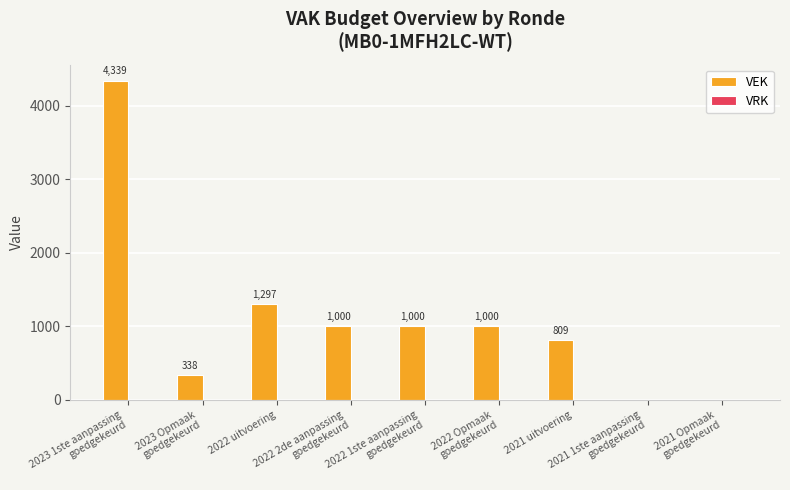

What is the maximum value shown in the chart?

4339